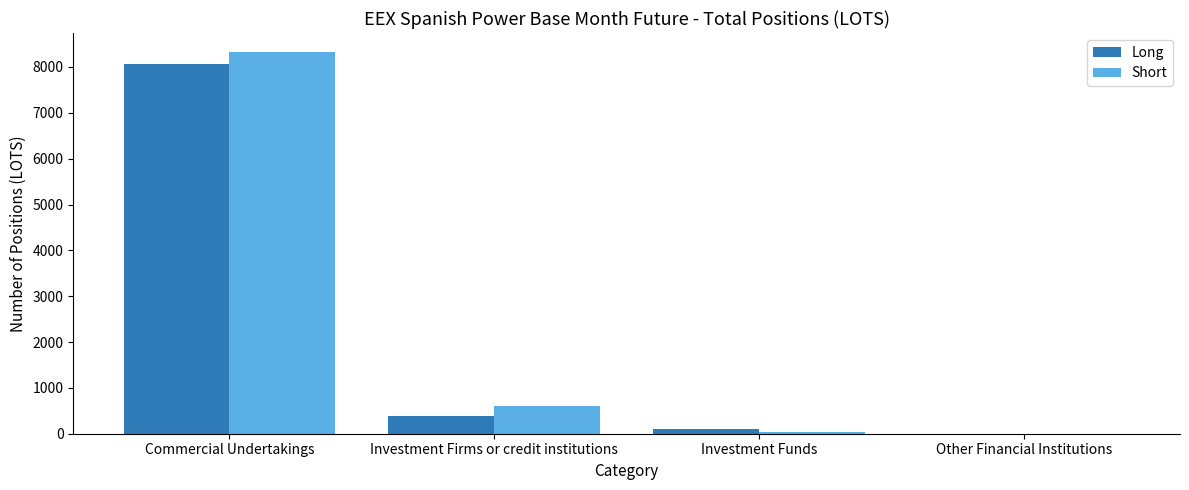

Which series has the largest range (max minus min)?

Short